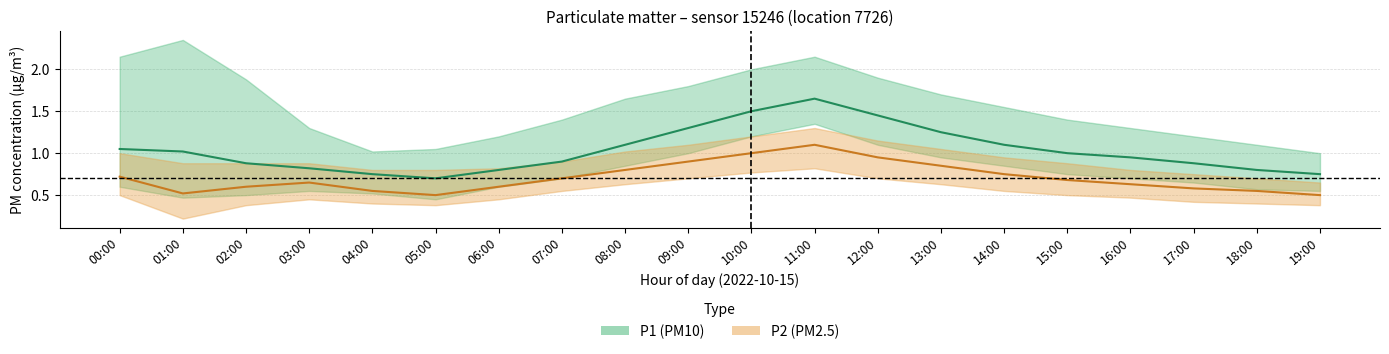

True or false: P1_hi and P1_mid cross at least once.

False